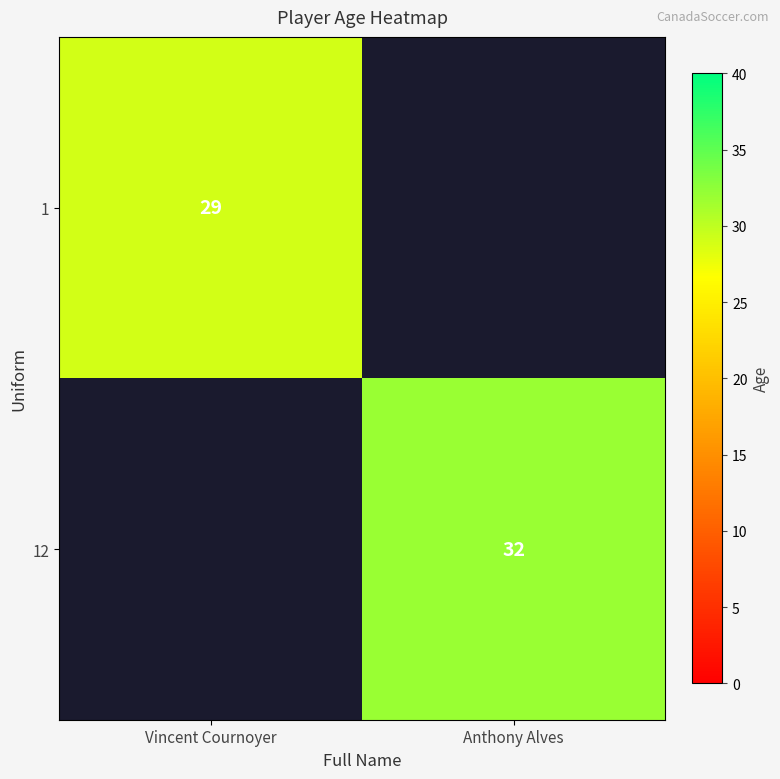

The 1 series shows 8 at Vincent Cournoyer. True or false?

False